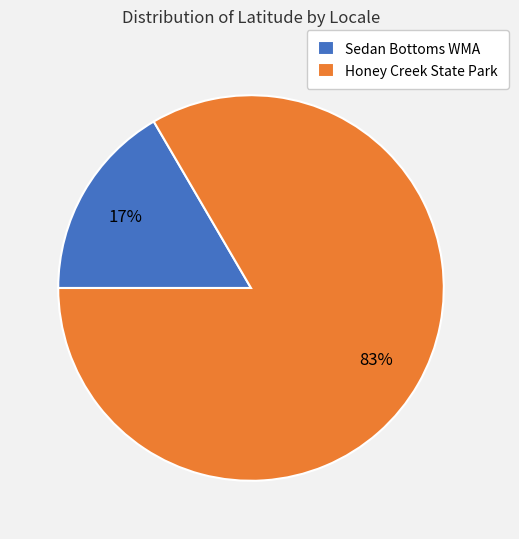

To the nearest percent, what is the average slice percentage?

50%